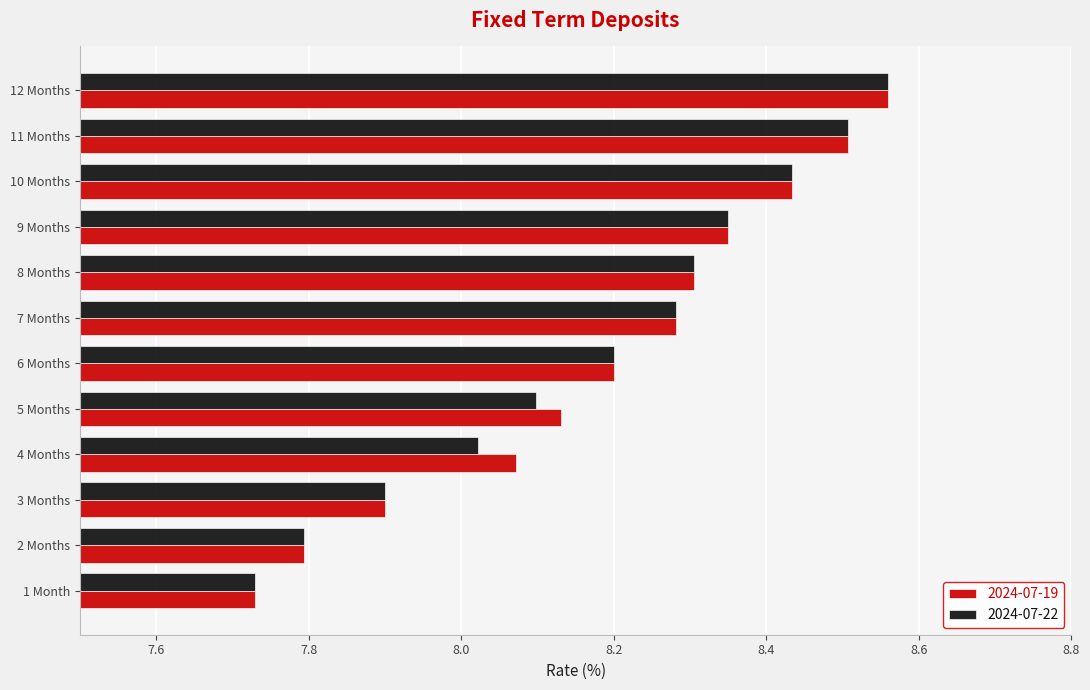

Between 5 Months and 12 Months, which series saw the biggest shift?

2024-07-22